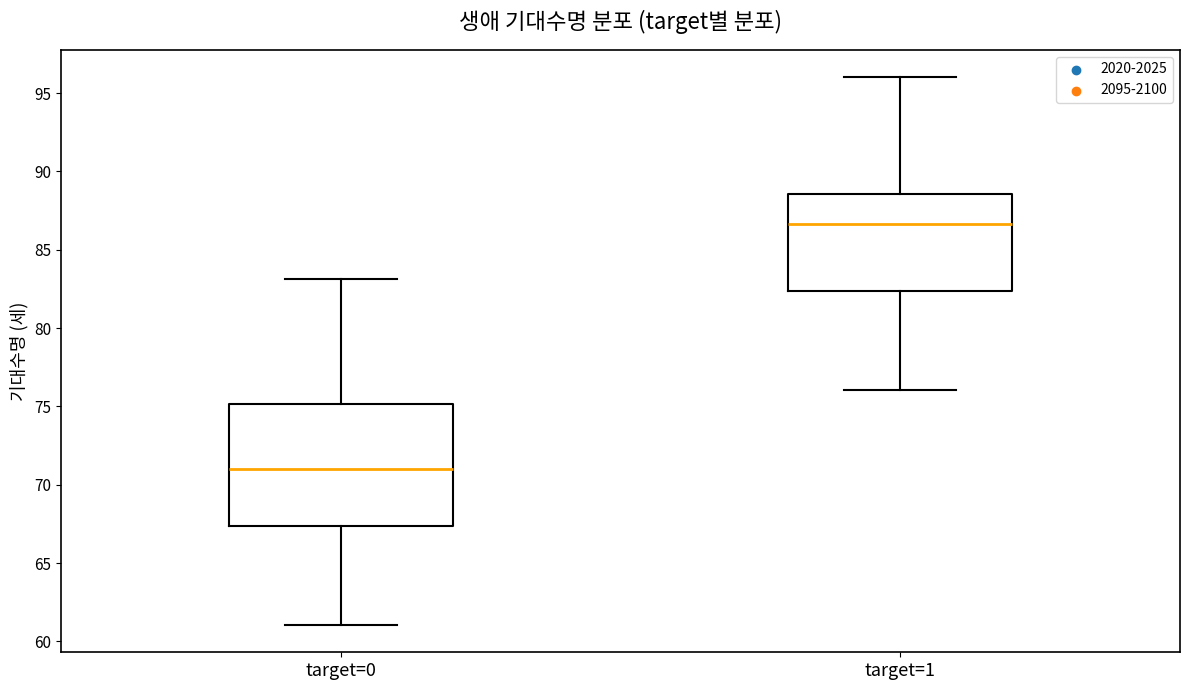

Comparing the boxes themselves (not the whiskers), which one is the tallest?

target=0